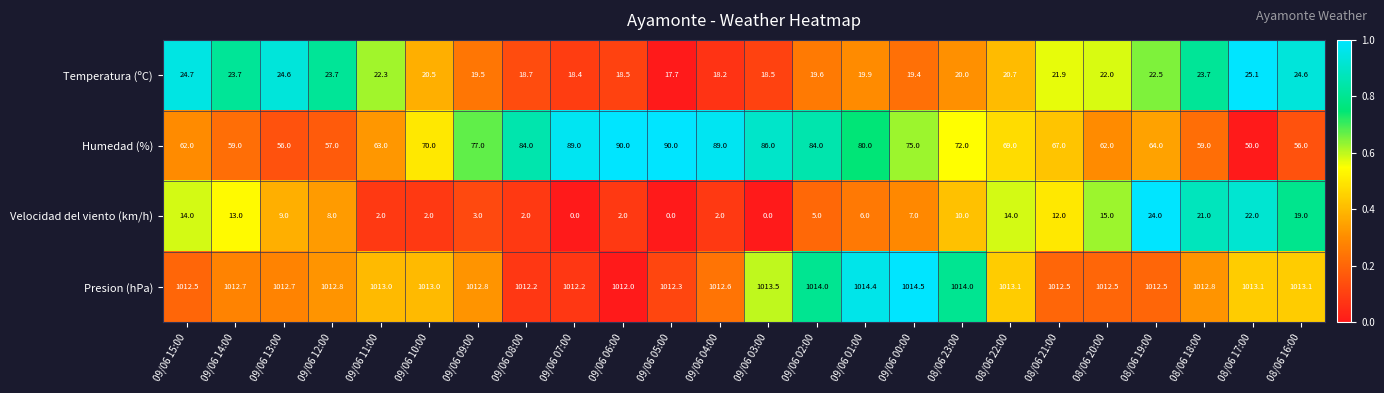

What is the average value of the Velocidad del viento (km/h) series?

8.8